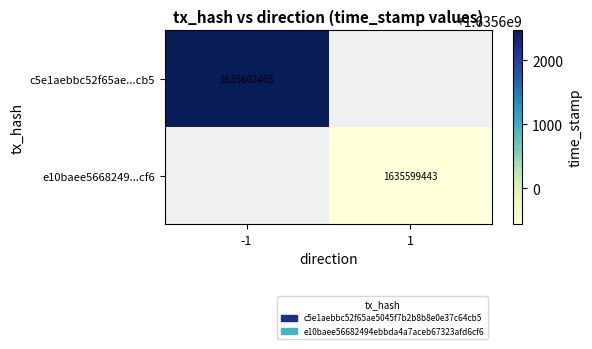

Is it true that c5e1aebbc52f65ae...cb5 equals 1006137082 at -1?

False